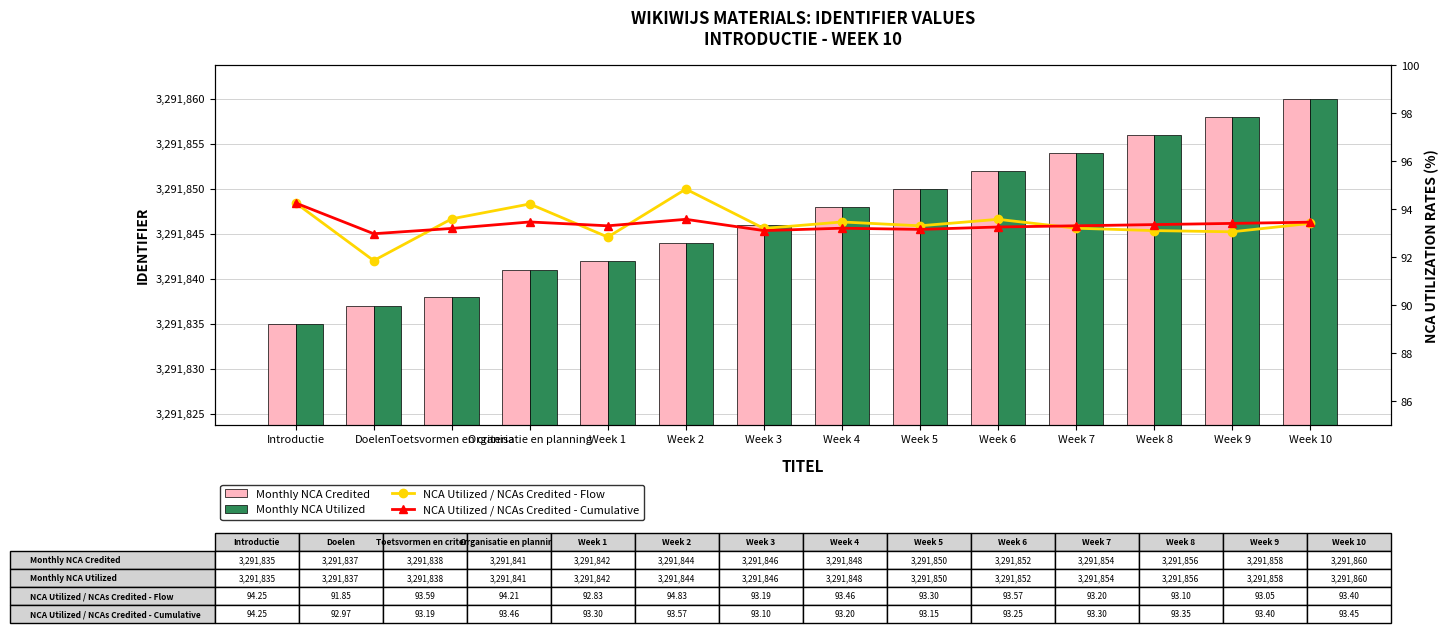

List the labels in order of Monthly NCA Credited value, largest first.

Week 10, Week 9, Week 8, Week 7, Week 6, Week 5, Week 4, Week 3, Week 2, Week 1, Organisatie en planning, Toetsvormen en criteria, Doelen, Introductie